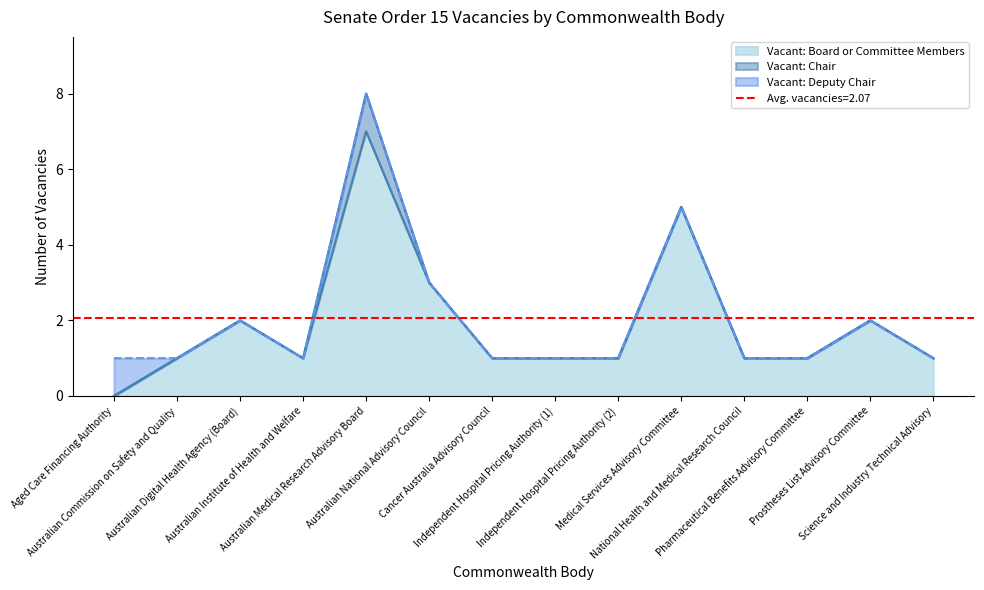

Rank the series at Science and Industry Technical Advisory from highest to lowest value.

Vacant: Board or Committee Members, Vacant: Chair, Vacant: Deputy Chair